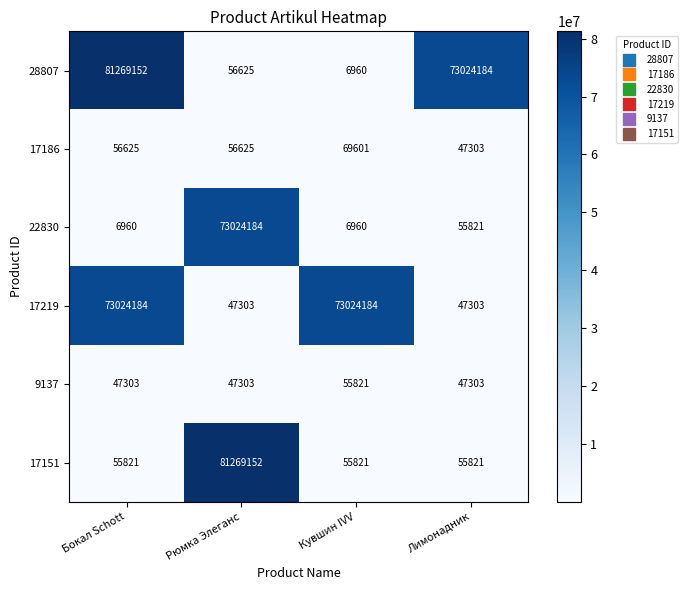

What is the sum of all 22830 values?

73093925